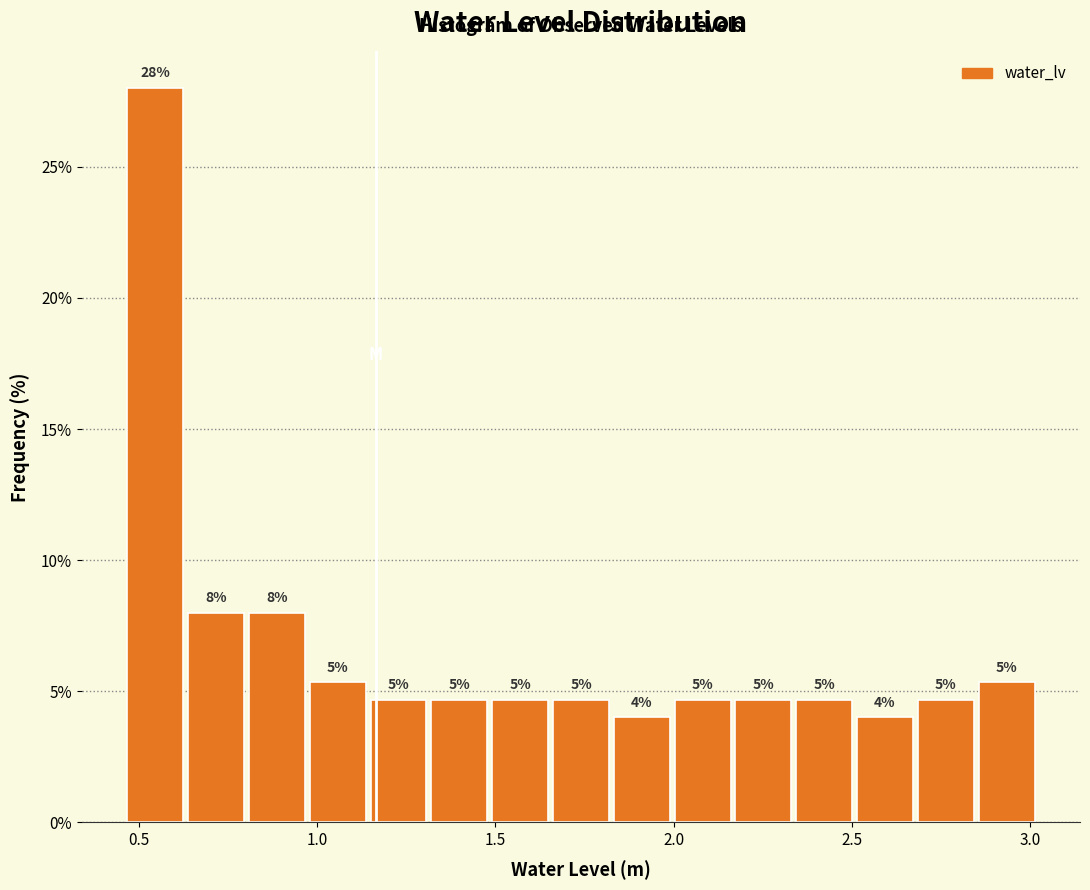

Around what value on the x-axis is the tallest bar? Give the approximate position of its centre, as read against the axis.

0.55